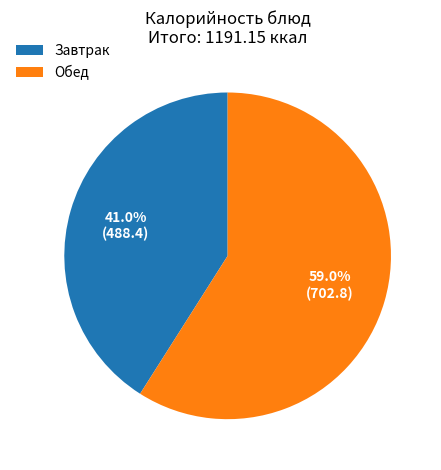

Combined, what portion of the pie is Завтрак and Обед?

100.0%